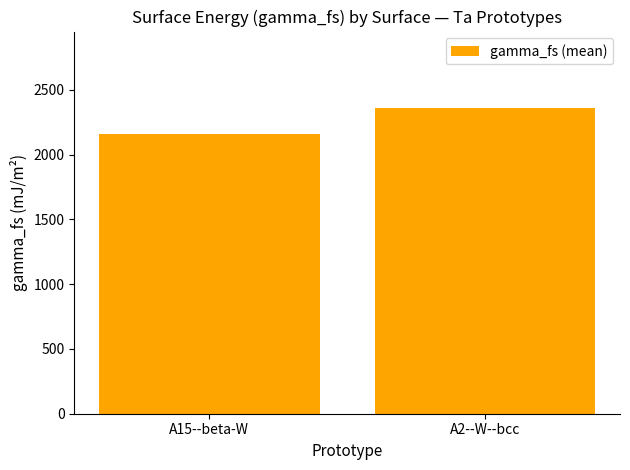

Reading left to right, transcribe all the data shown in this chart.

A15--beta-W=2160.3	A2--W--bcc=2359.1